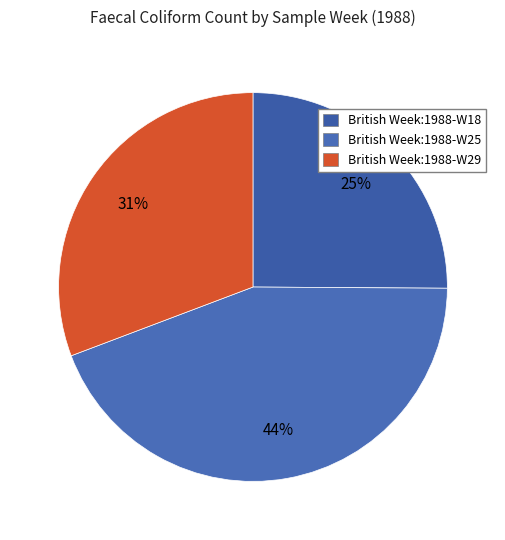

Is it true that British Week:1988-W18 is 25% of the pie?

True